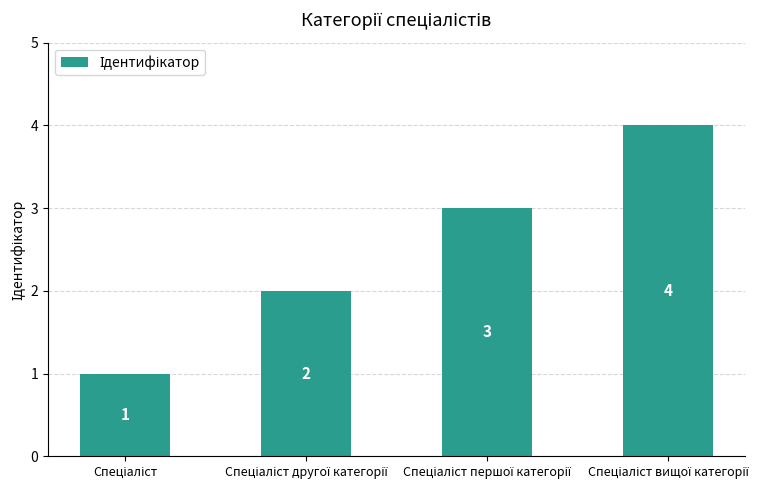

Count the values in the range 2 to 4.

3